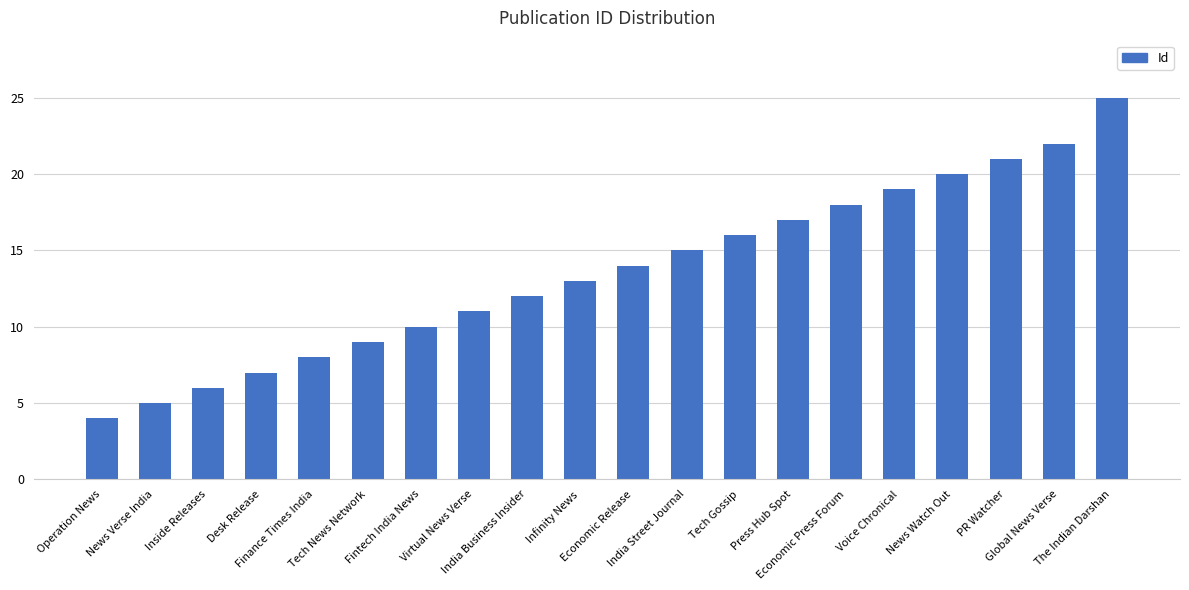

What is the ratio of the value at Economic Press Forum to the value at Inside Releases?

3.0